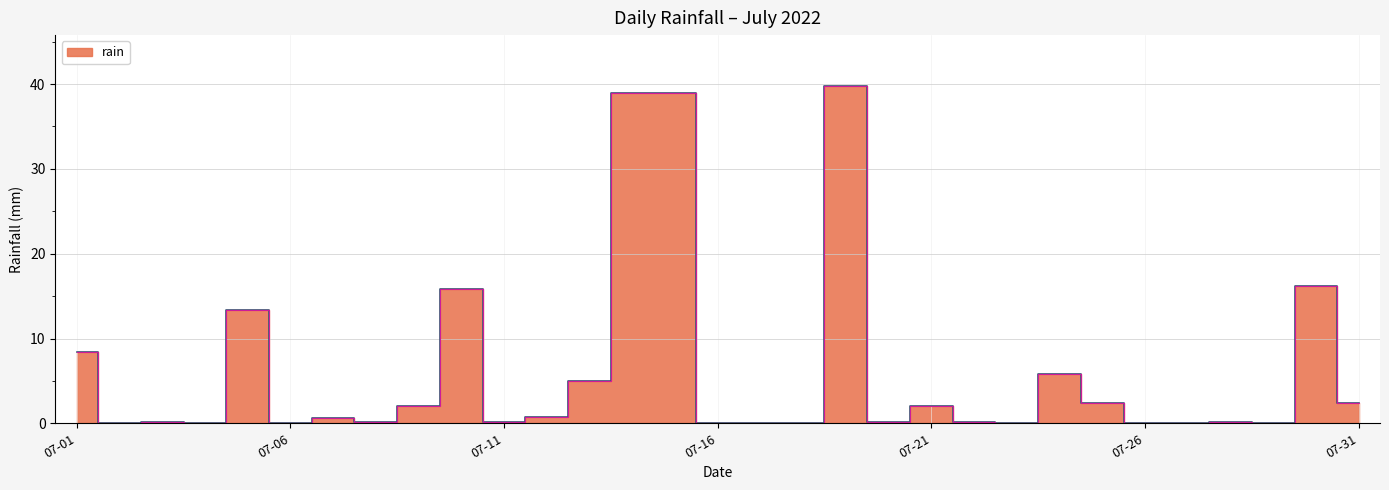

Is it true that the value at 2022-07-18 is 0.0?

True